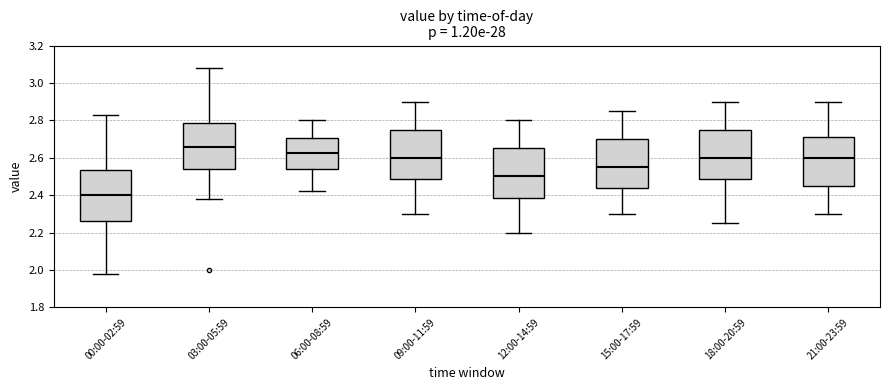

Which box has the highest median line?

03:00-05:59